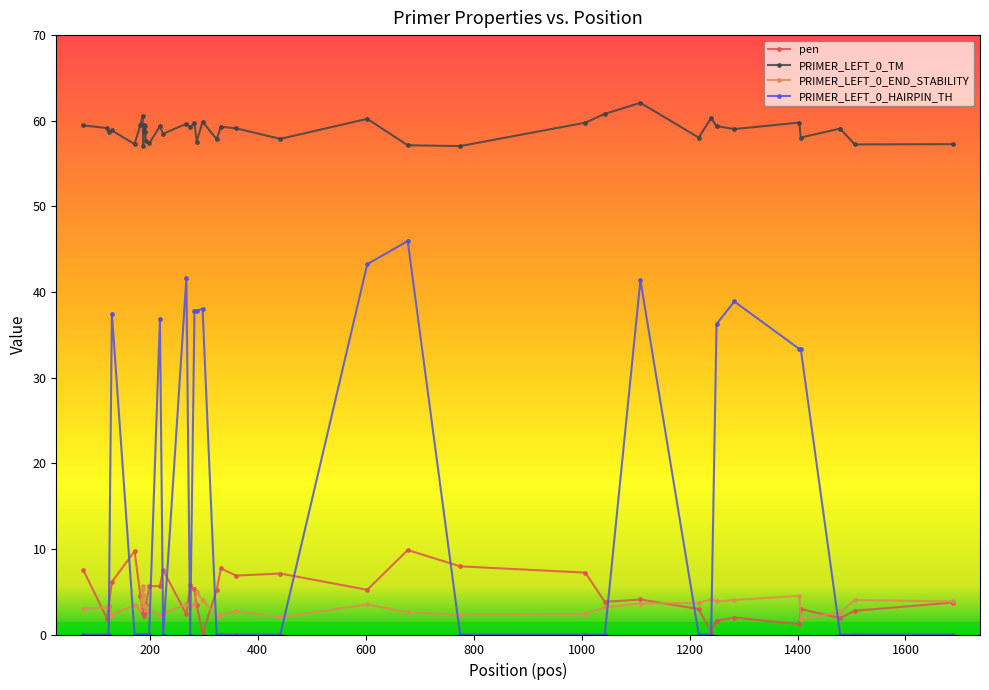

What are all the series names shown in the legend?

pen, PRIMER_LEFT_0_TM, PRIMER_LEFT_0_END_STABILITY, PRIMER_LEFT_0_HAIRPIN_TH